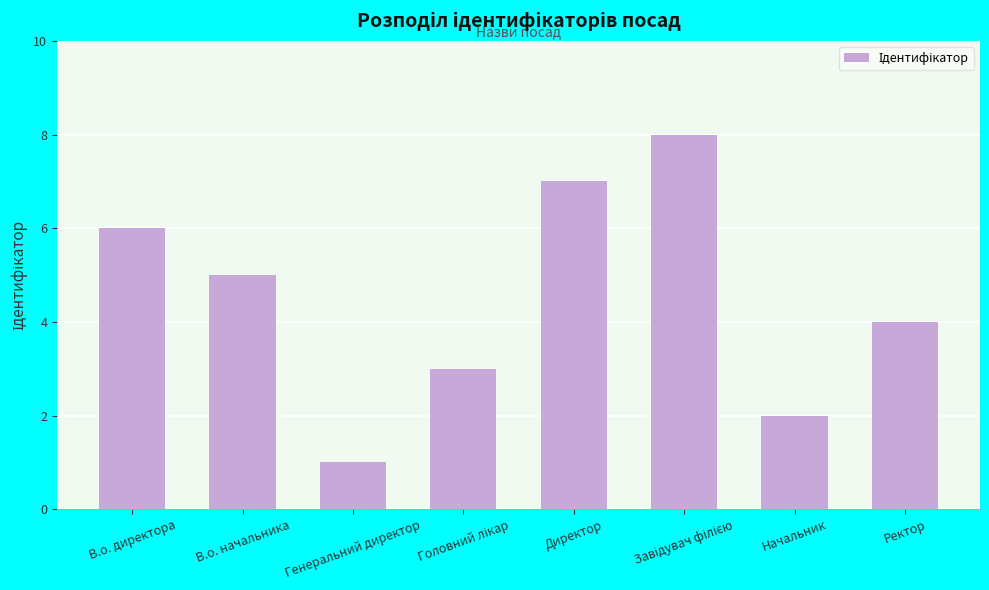

What is the change in value from В.о. начальника to Директор?

+2